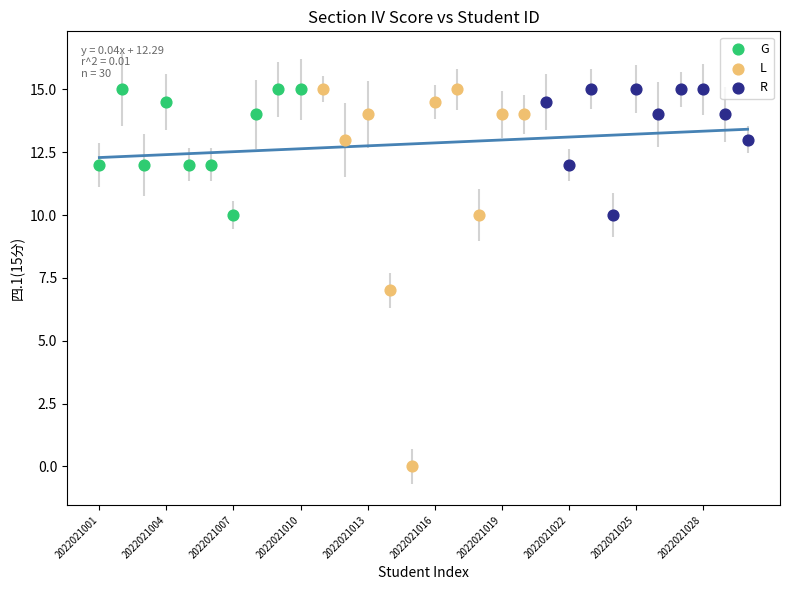

Which series has the widest spread of Y values?

L